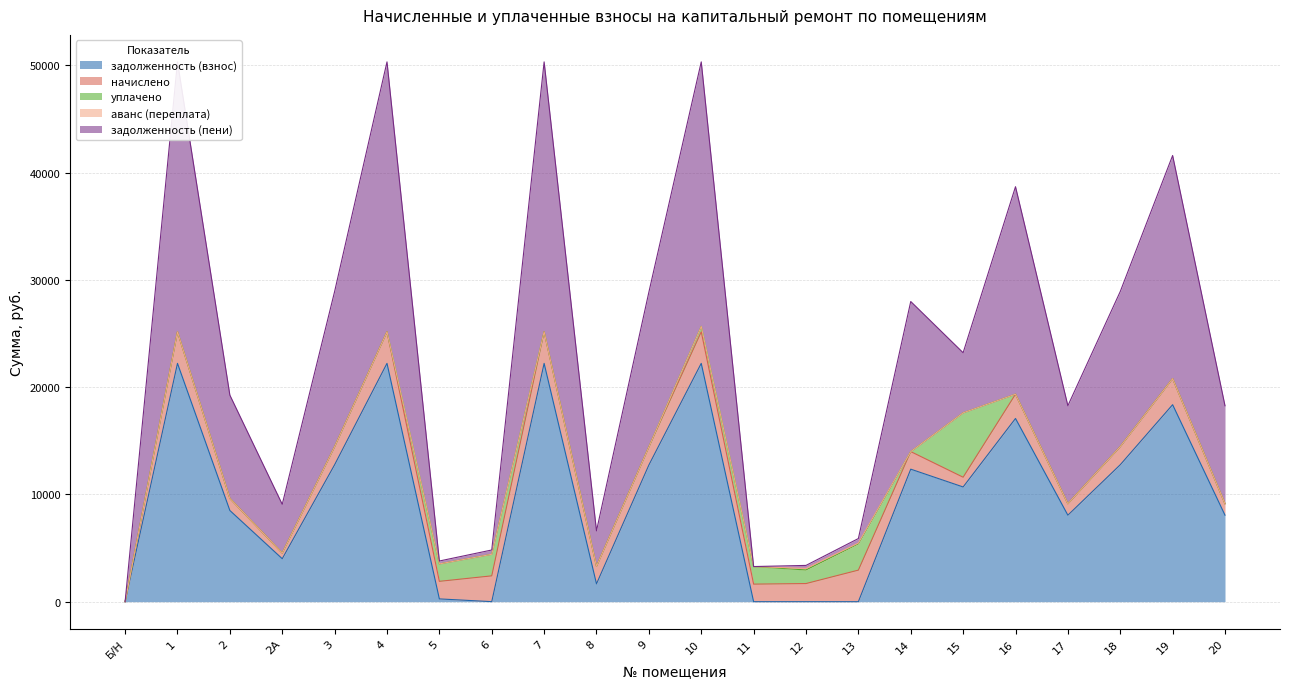

Which series ends up on top after the final intersection of задолженность (пени) and уплачено?

задолженность (пени)